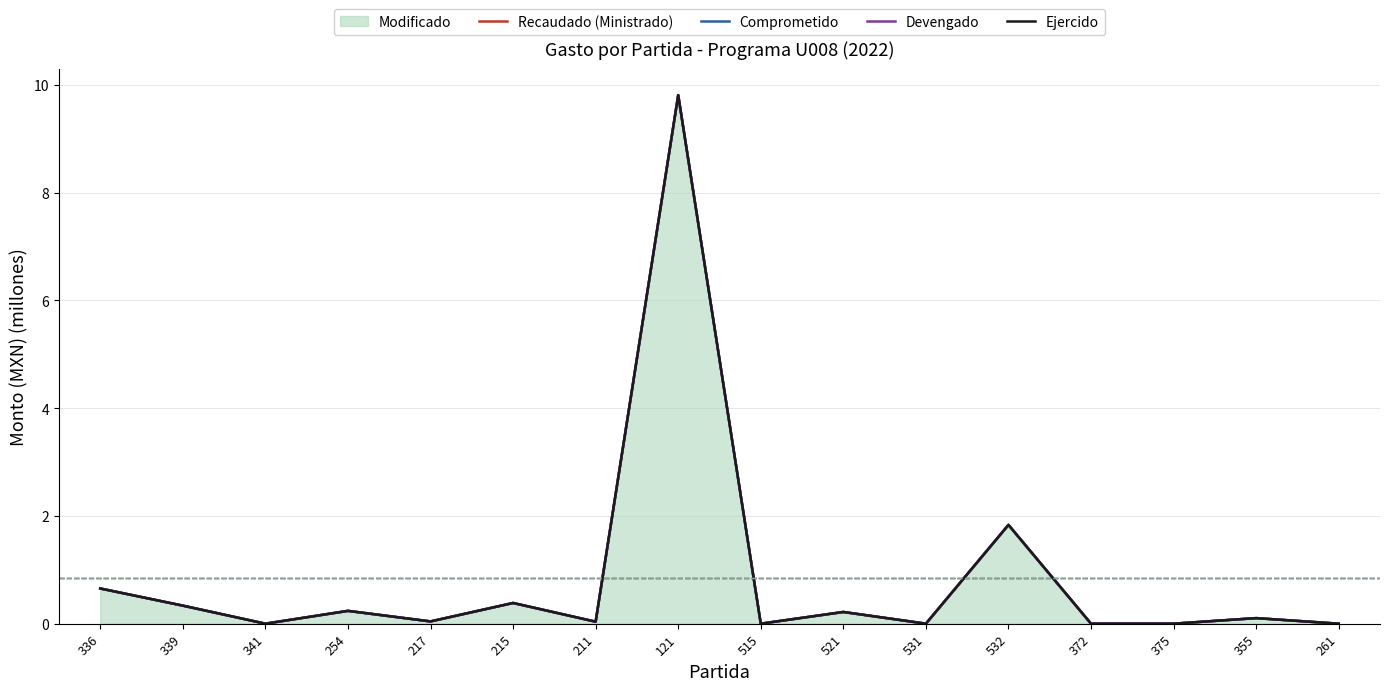

Which label corresponds to the smallest value in the chart?

341